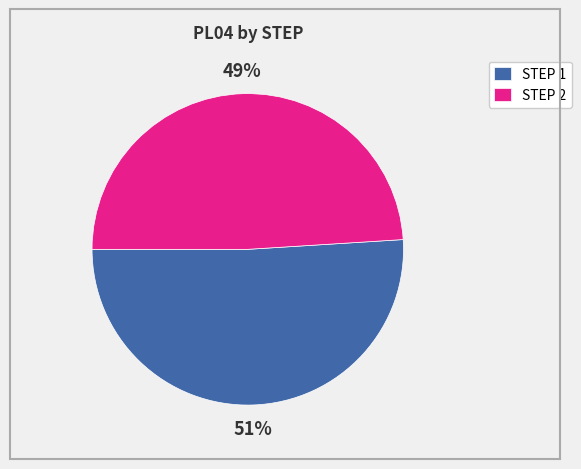

Count the number of slices in the pie.

2